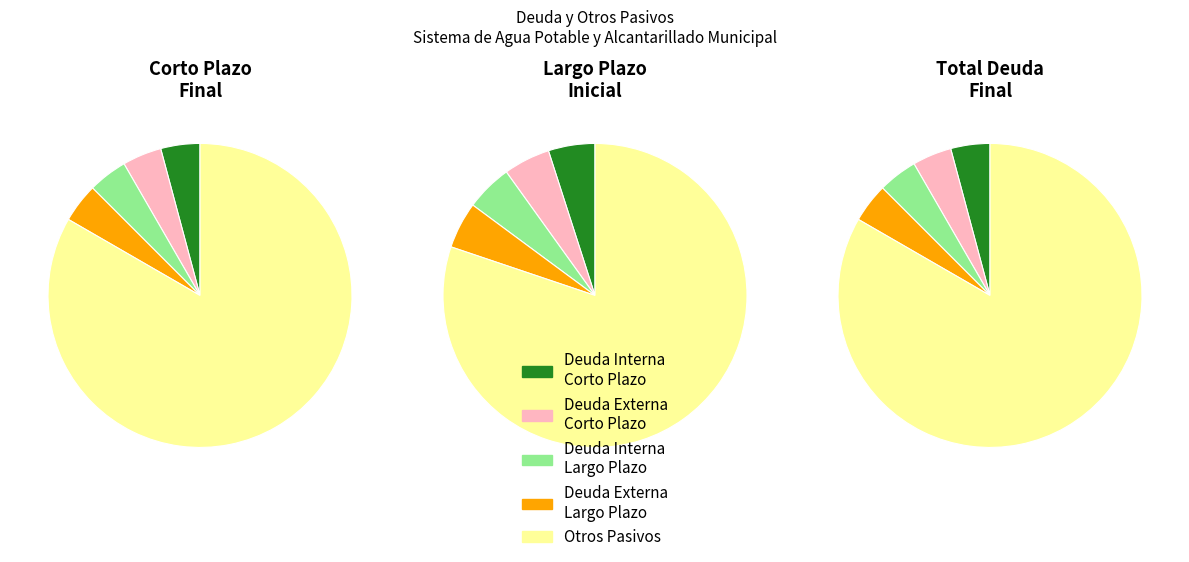

Is it true that Instituciones de Crédito (Interna) is 9% of the pie?

False